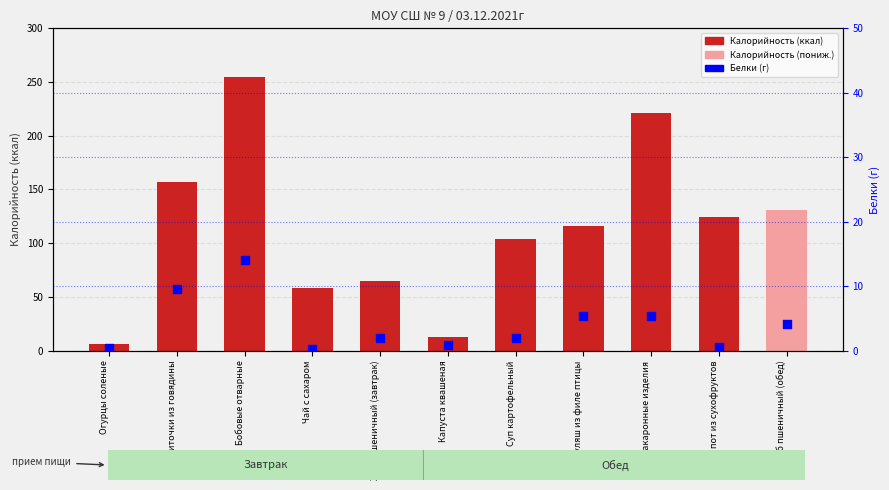

Which series has the widest spread of Y values?

Калорийность